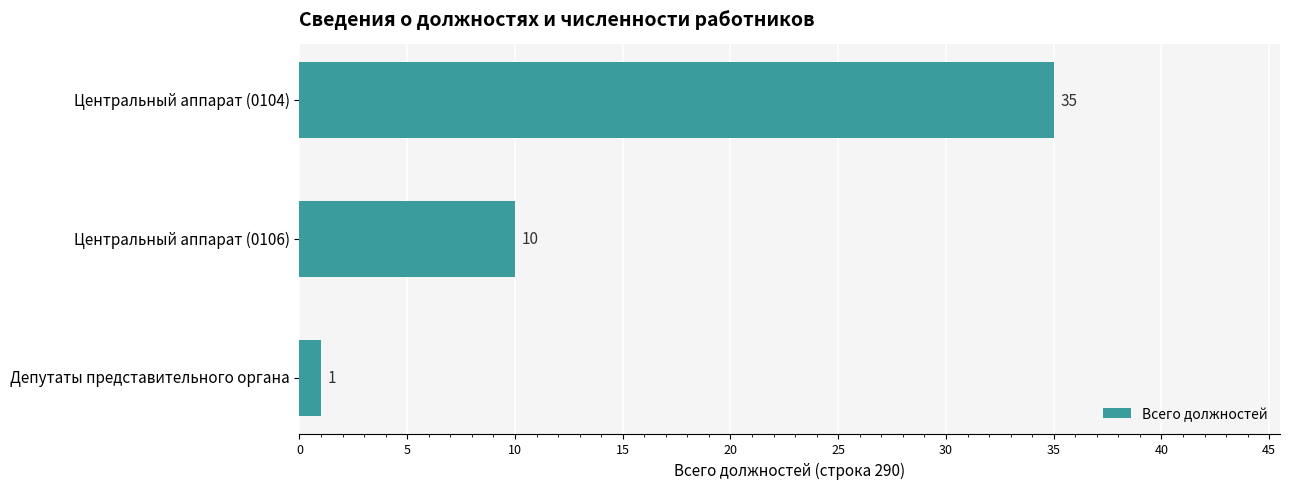

Approximately how many times larger is the value at Центральный аппарат (0104) compared to Центральный аппарат (0106)?

3.5